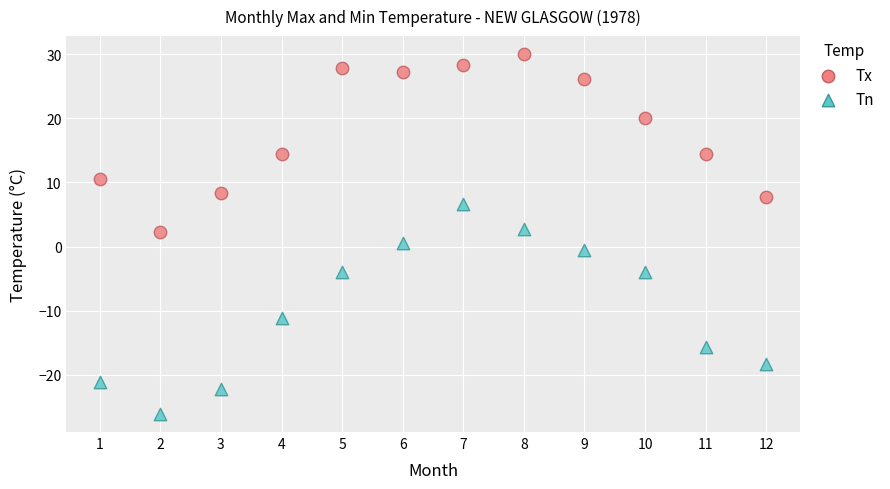

What are all the series names shown in the legend?

Tx, Tn